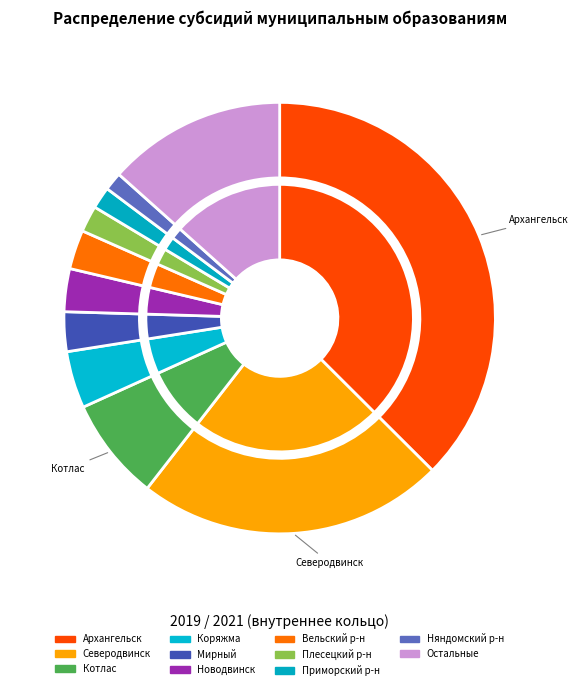

To the nearest percent, what is the combined percentage of 3 and 9?

6%